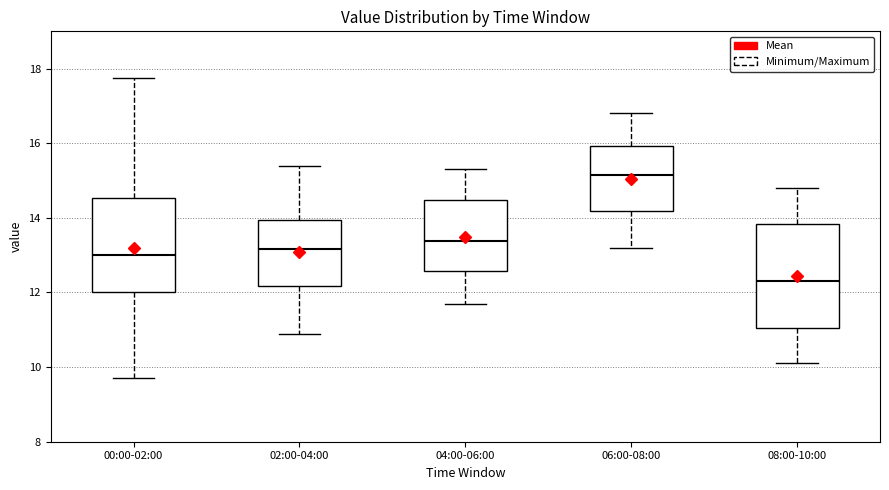

Where is the lower edge of the box for 02:00-04:00 on the y-axis? The values are not printed on the chart, so give them approximately, as read against the axis.

12.2